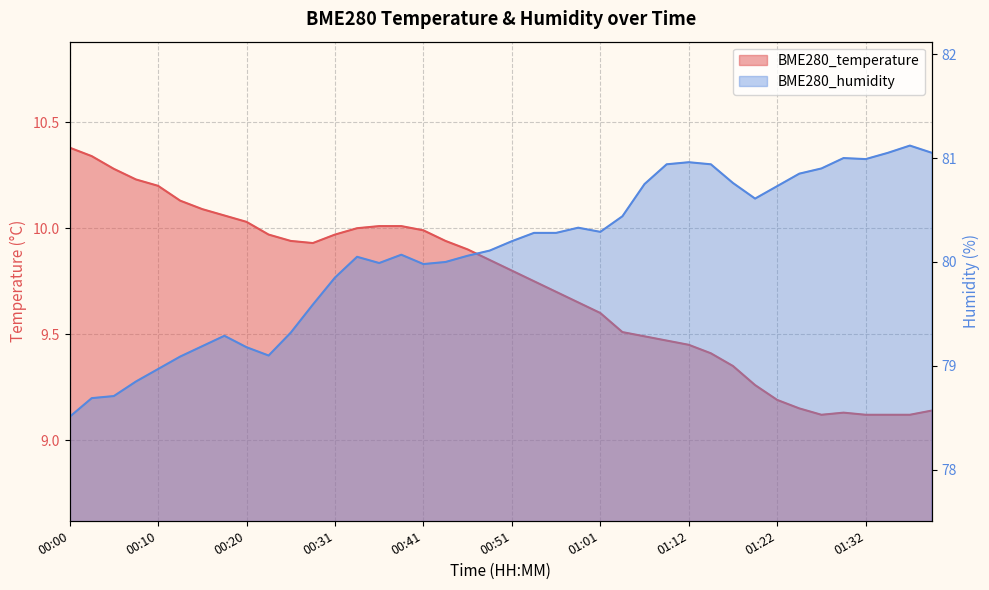

What is the minimum value for BME280_temperature?

9.1